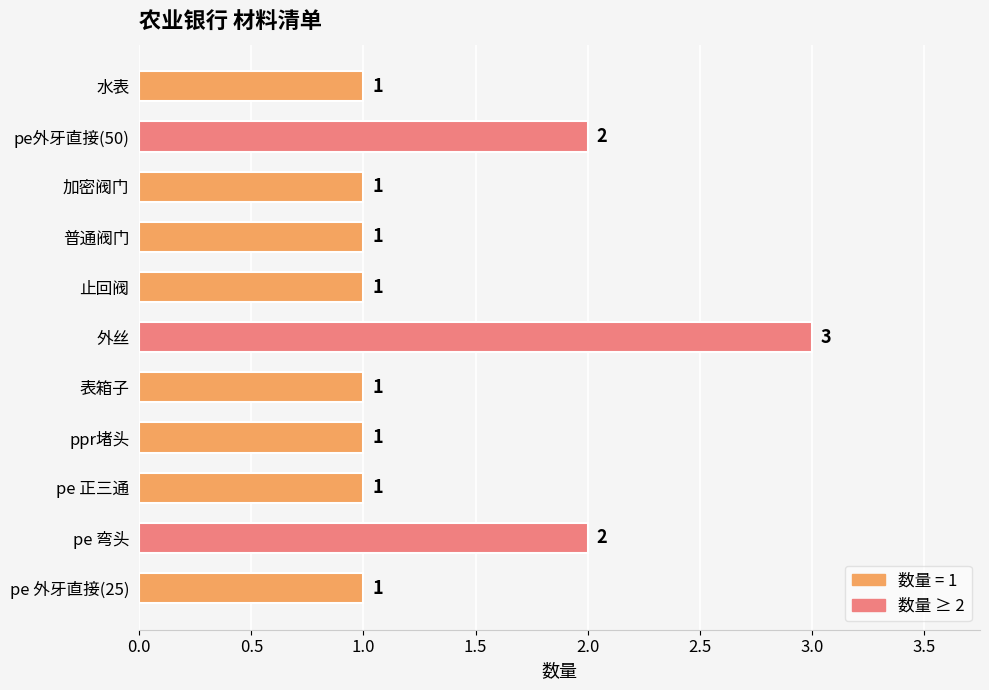

What is the average value?

1